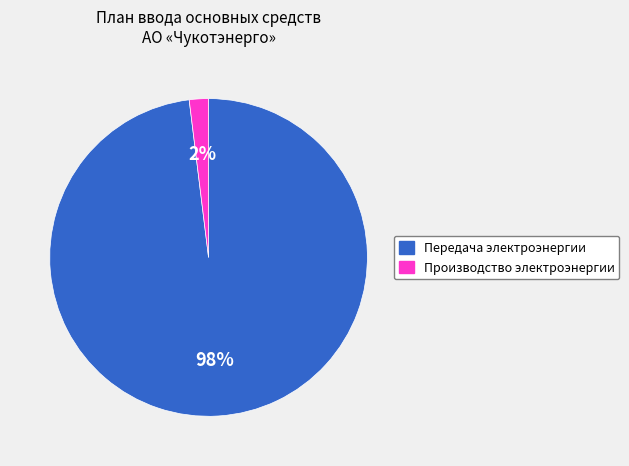

What is the majority slice?

Передача электроэнергии